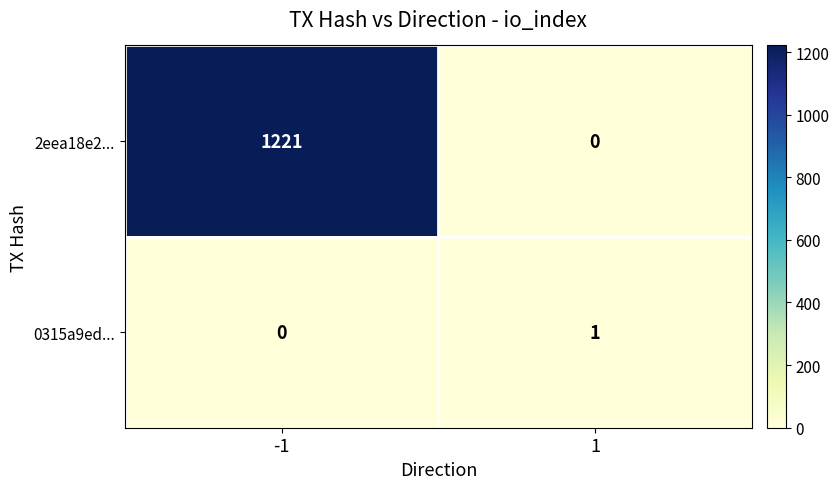

How many data points in 2eea18e2... are less than 1221?

1